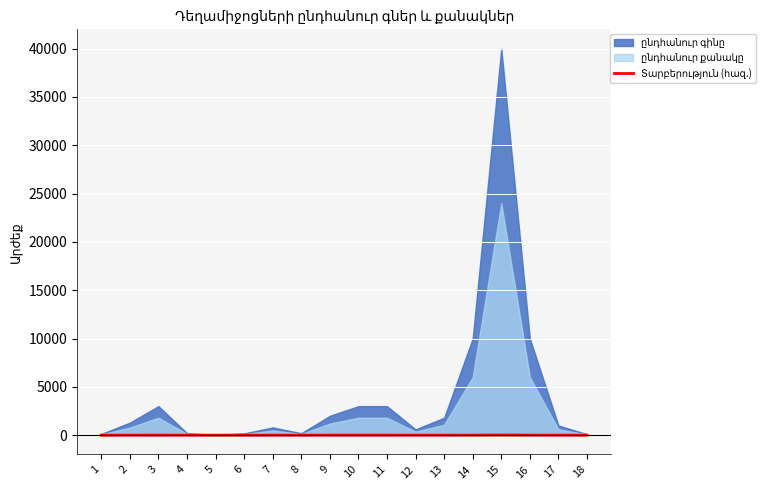

Reading left to right, transcribe all the data shown in this chart.

0.0	0.5	1.2	0.1	0.0	0.1	0.3	0.1	0.8	1.2	1.2	0.2	0.7	4.0	16.0	4.0	0.4	0.0